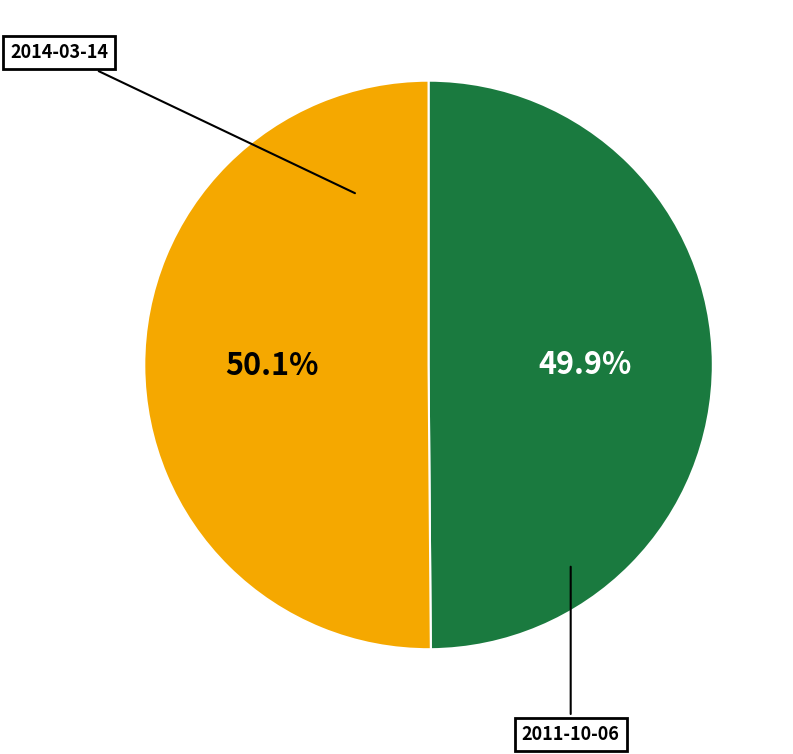

Combined, what portion of the pie is 2014-03-14 and 2011-10-06?

100.0%